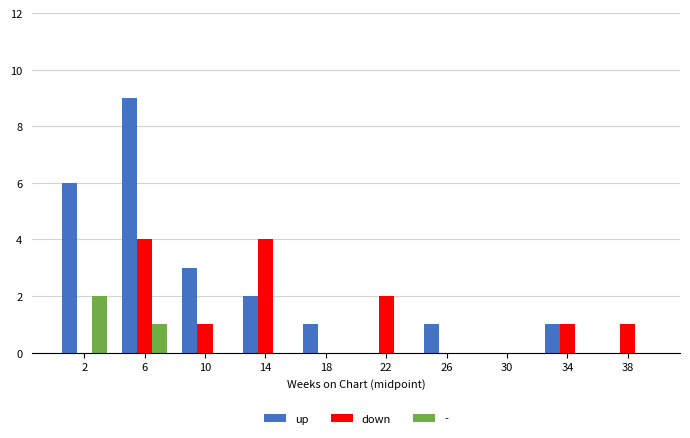

Count the number of data series in this chart.

3